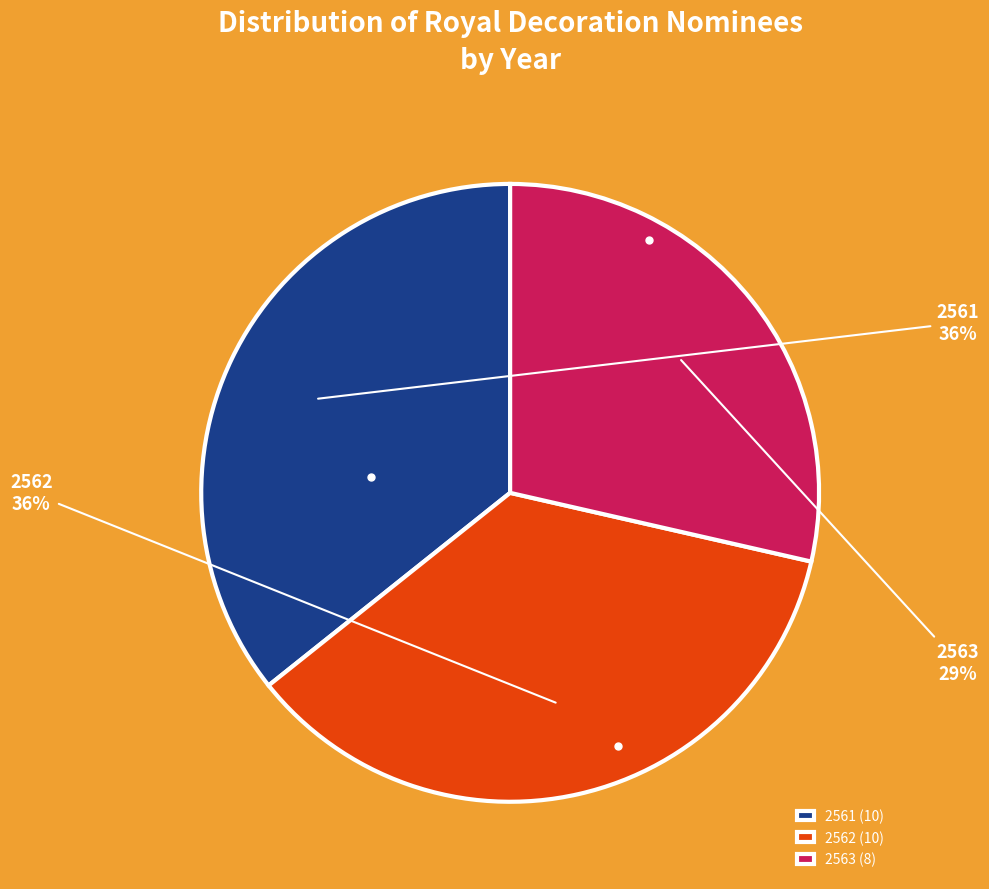

True or false: 2562 accounts for 44% of the total.

False